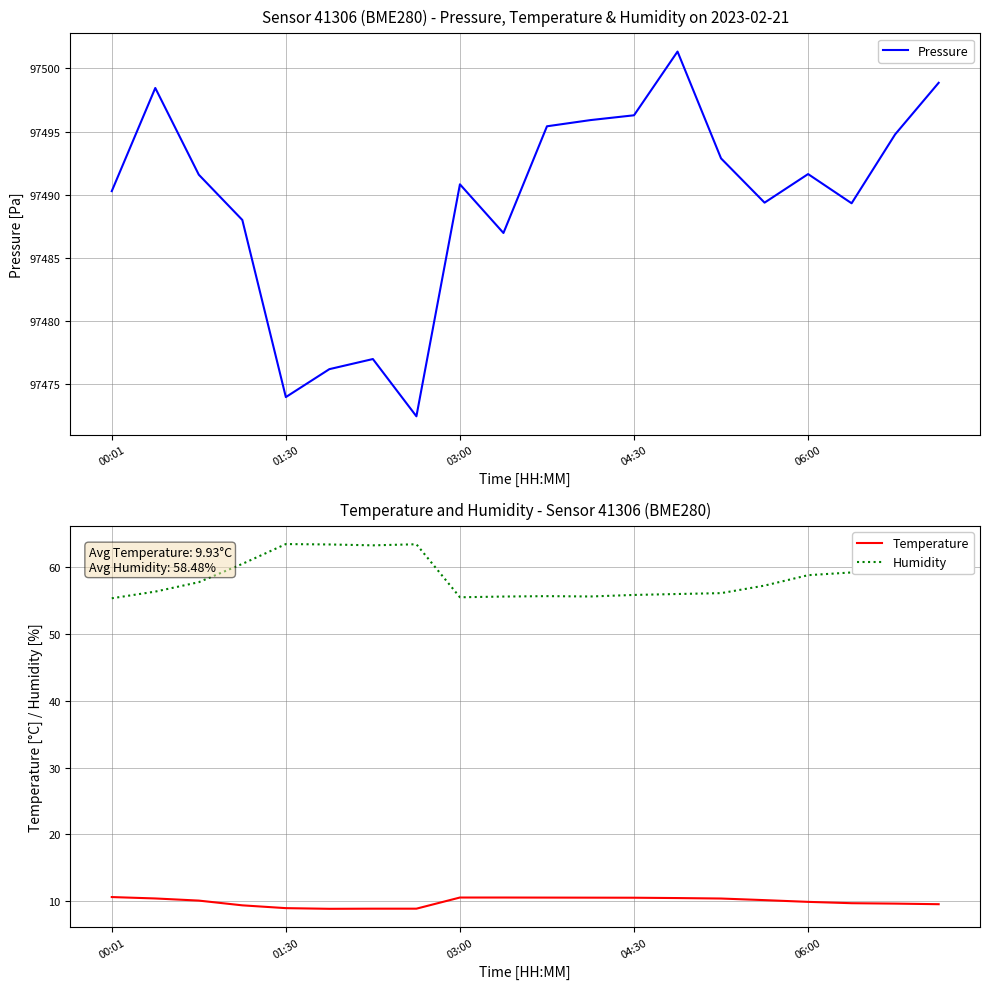

In Temperature, how many points are lower than both neighbors (excluding endpoints)?

1